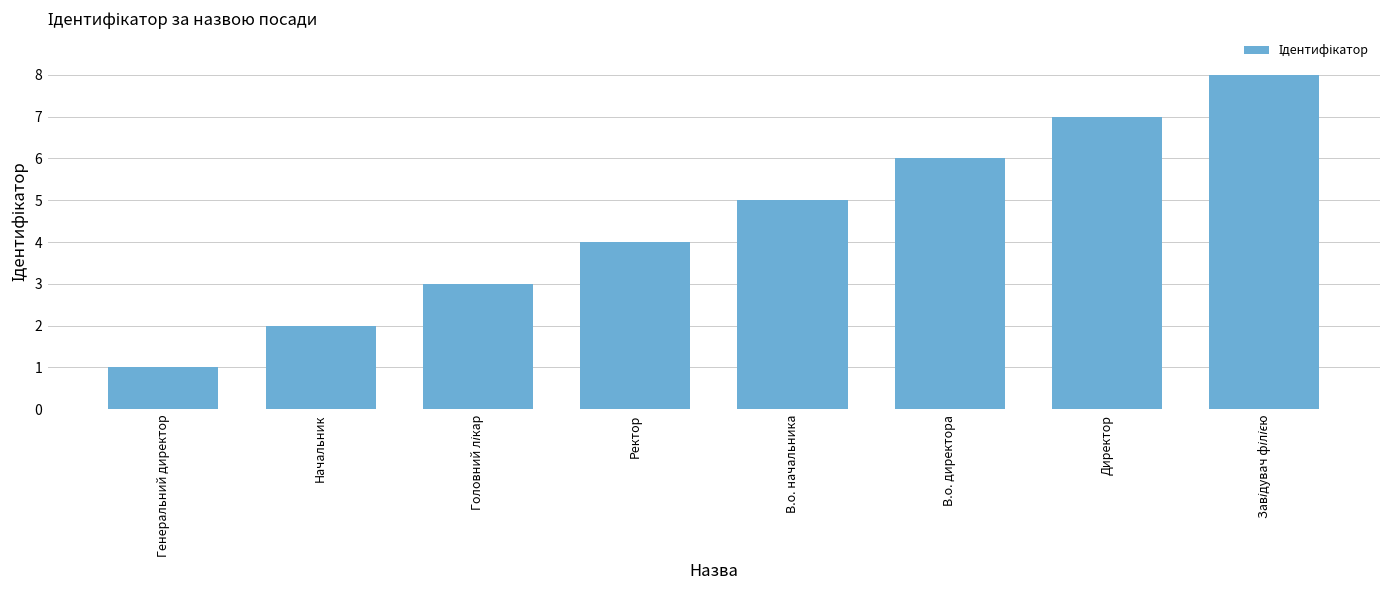

What is the maximum value shown in the chart?

8